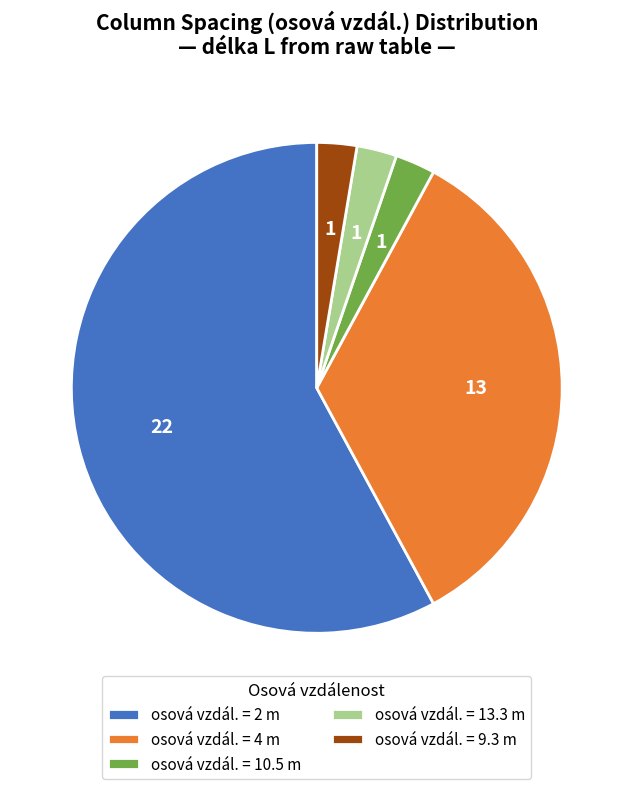

Count the number of slices in the pie.

5